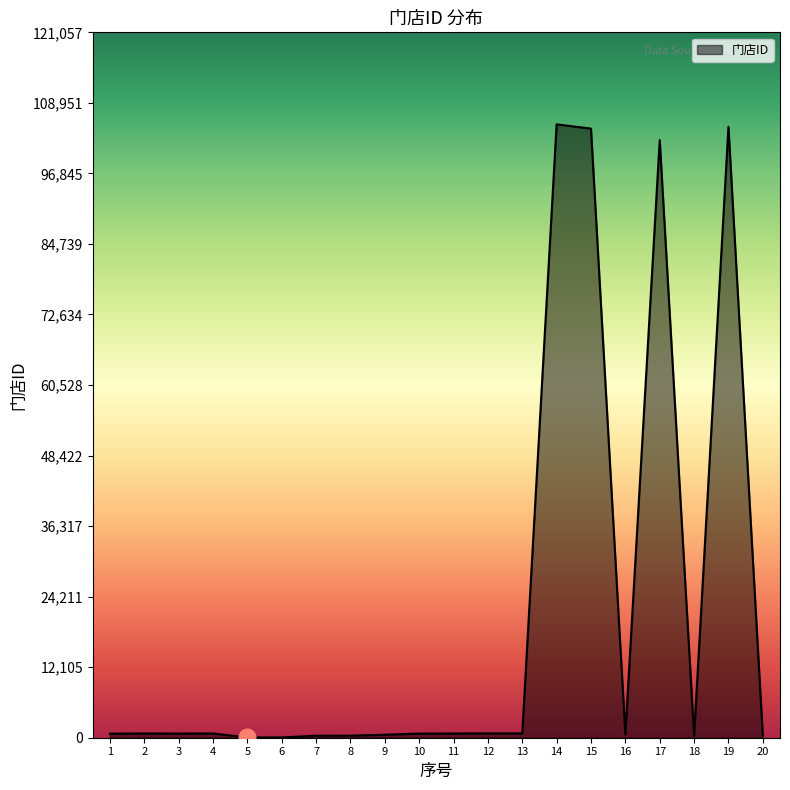

How many lines are shown in the chart?

1